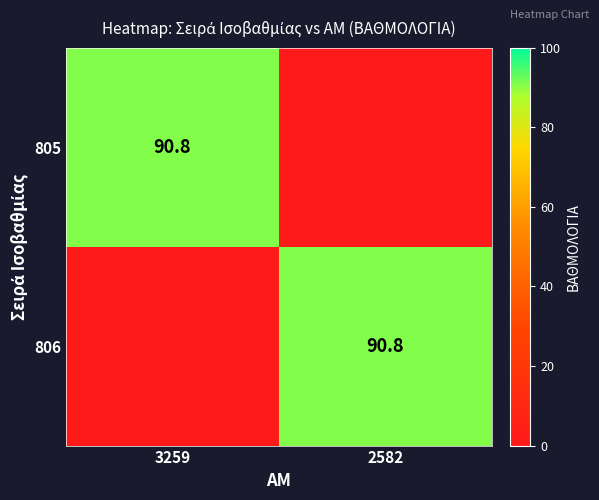

Is it true that 806 equals 44.3 at 2582?

False